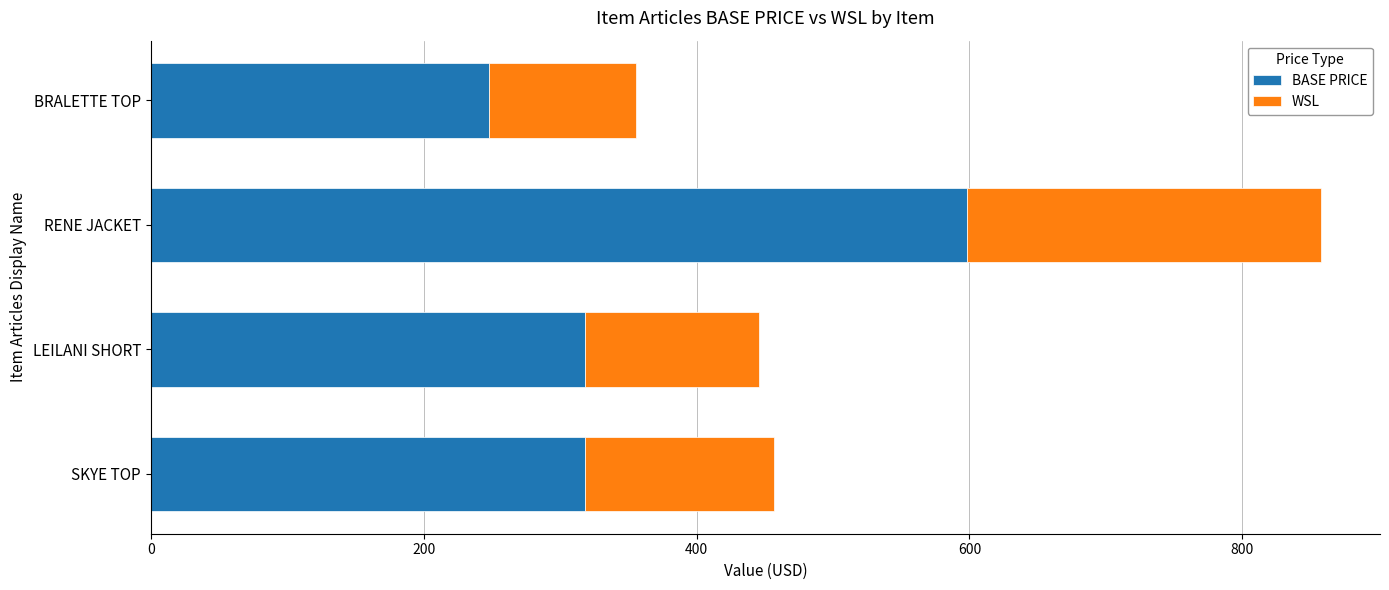

What is the maximum value for BASE PRICE?

598.0